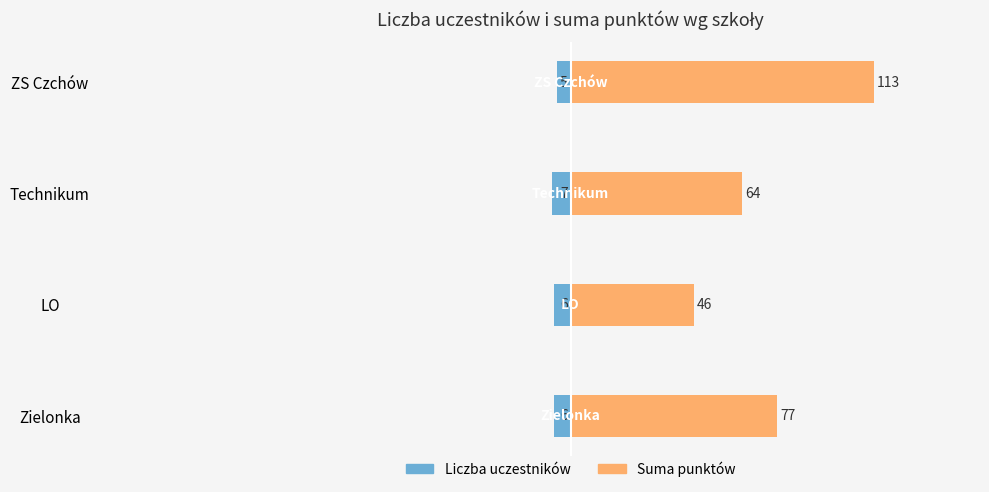

What are all the series names shown in the legend?

Liczba uczestników, Suma punktów